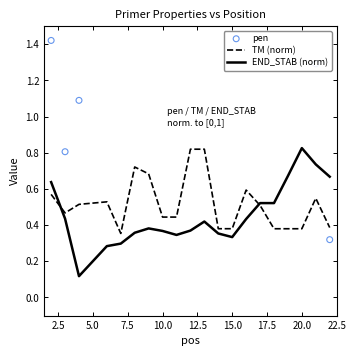

At which label does END_STAB (norm) reach its peak?

20.0